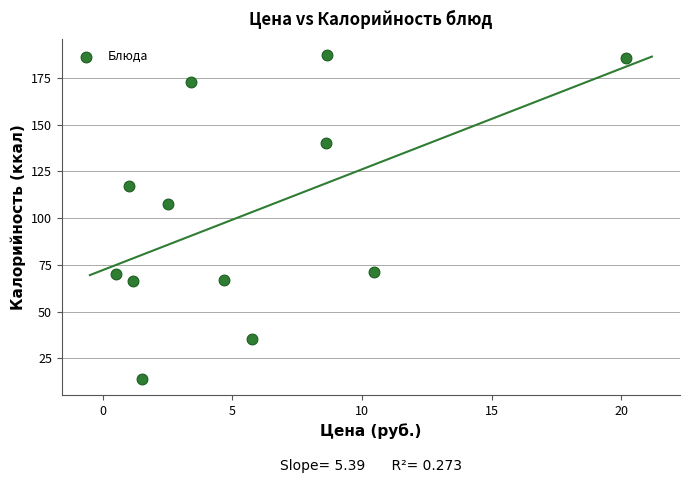

What Y value in the scatter plot is closest to 100?

107.5